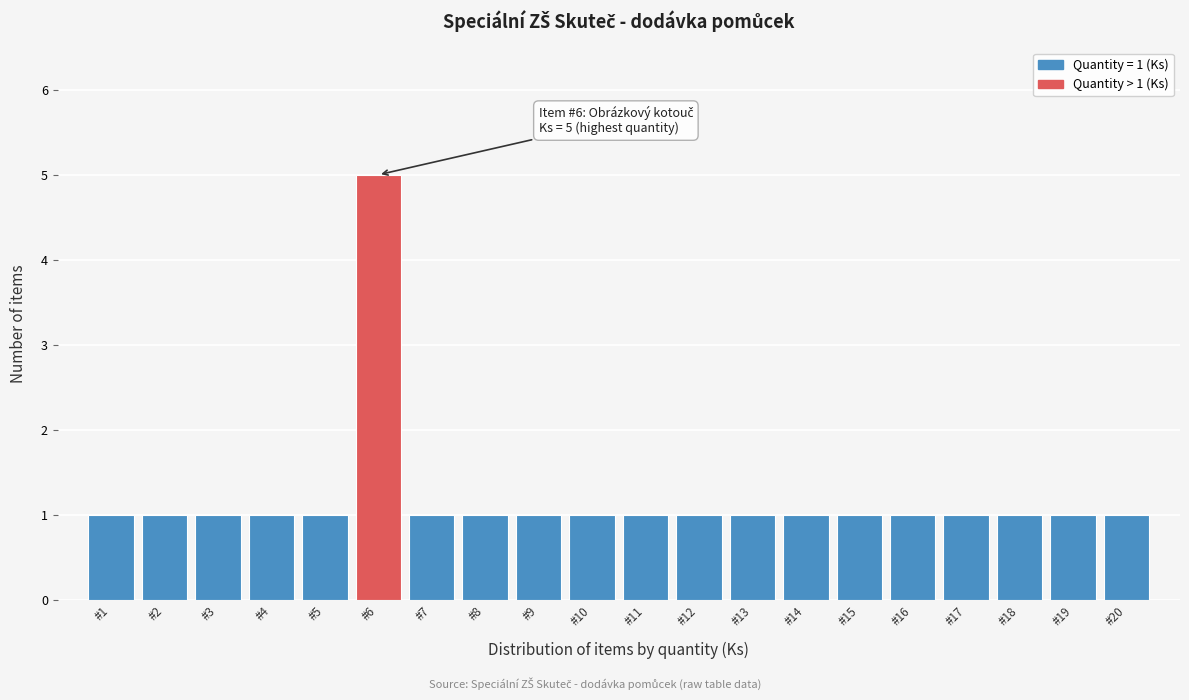

Reading left to right, transcribe all the data shown in this chart.

#1=1	#2=1	#3=1	#4=1	#5=1	#6=5	#7=1	#8=1	#9=1	#10=1	#11=1	#12=1	#13=1	#14=1	#15=1	#16=1	#17=1	#18=1	#19=1	#20=1